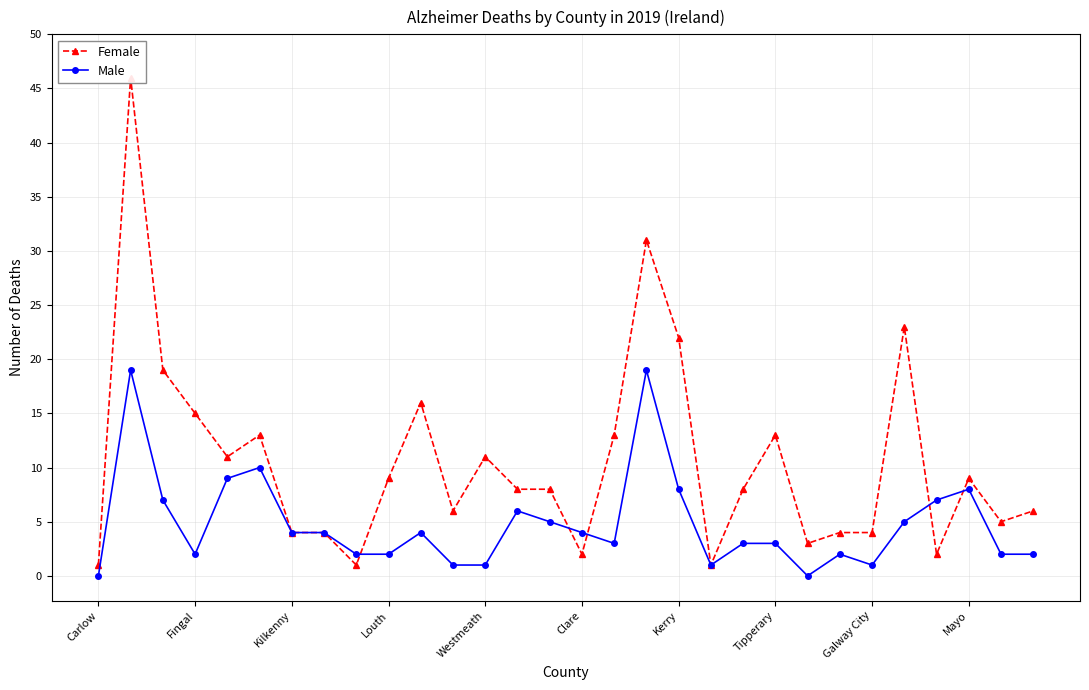

At which category does Male reach its first local valley?

Fingal